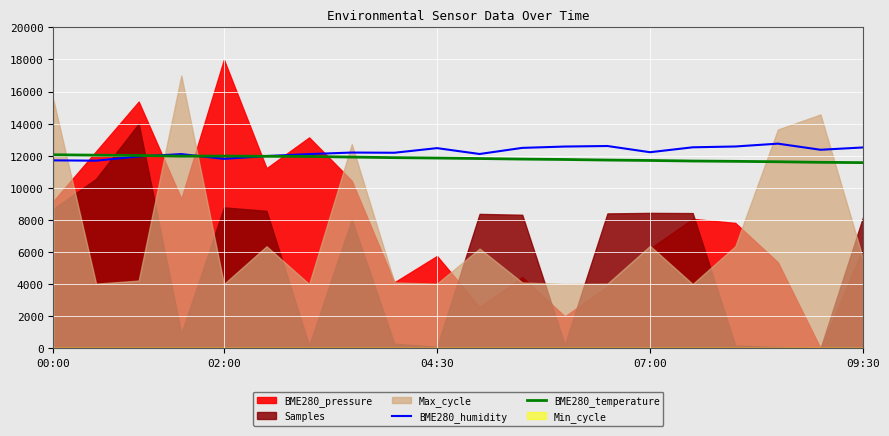

What is the highest value of the BME280_humidity series?

12753.0